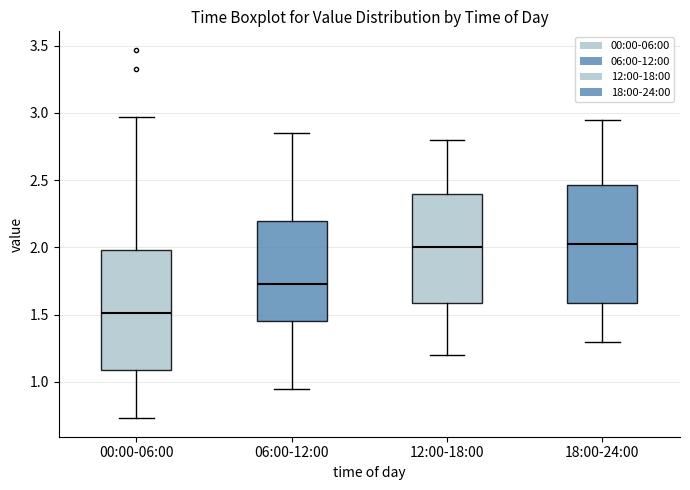

Which box's median line is the lowest?

00:00-06:00